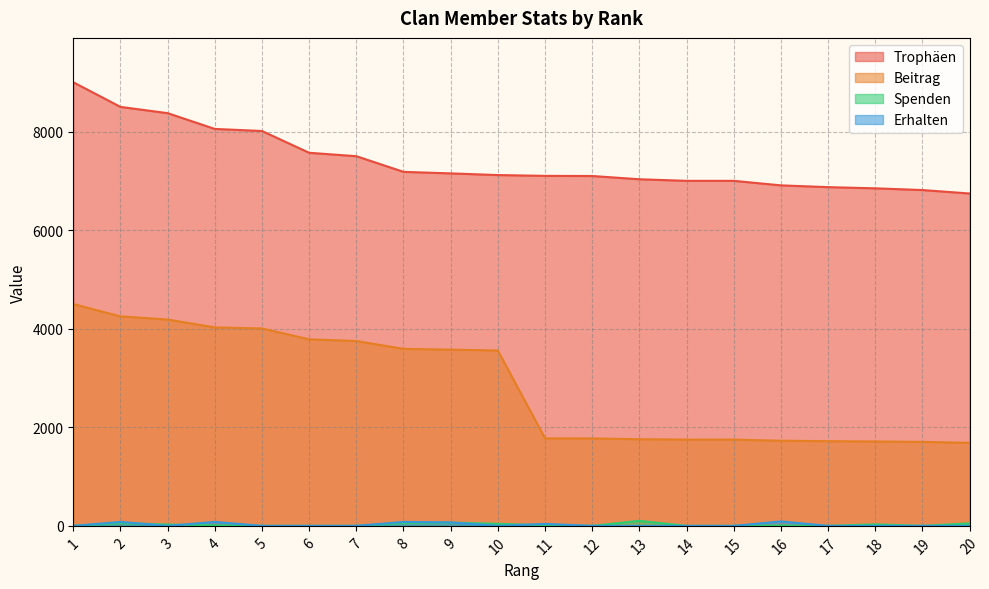

List the series in order of their peak value, highest first.

Trophäen, Beitrag, Spenden, Erhalten